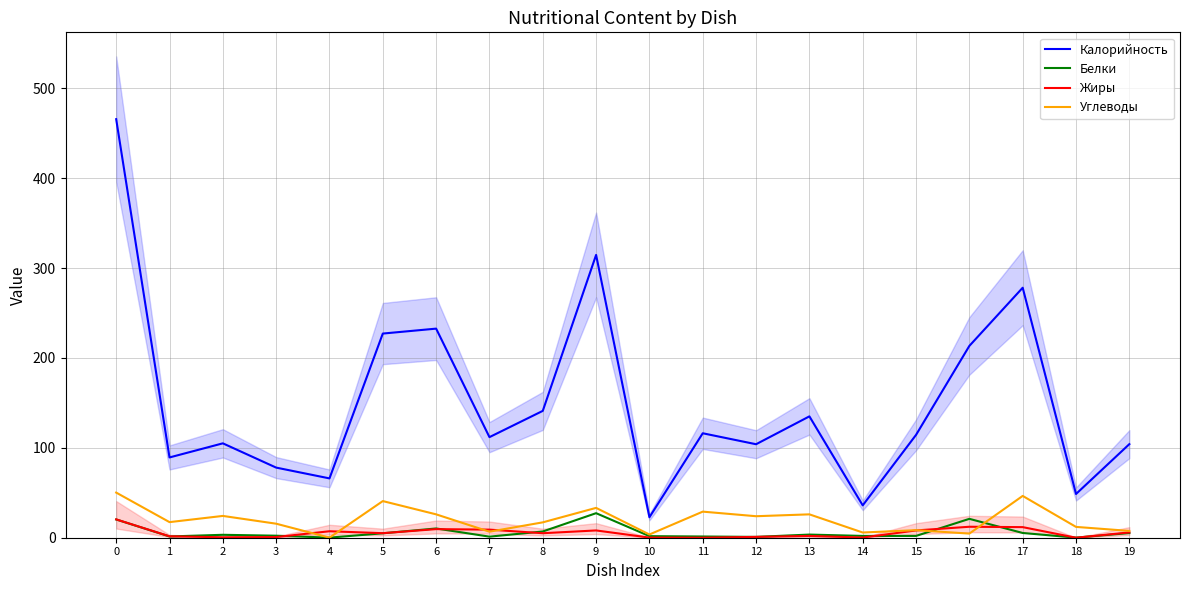

List the series in order of their peak value, lowest first.

Жиры, Белки, Углеводы, Калорийность